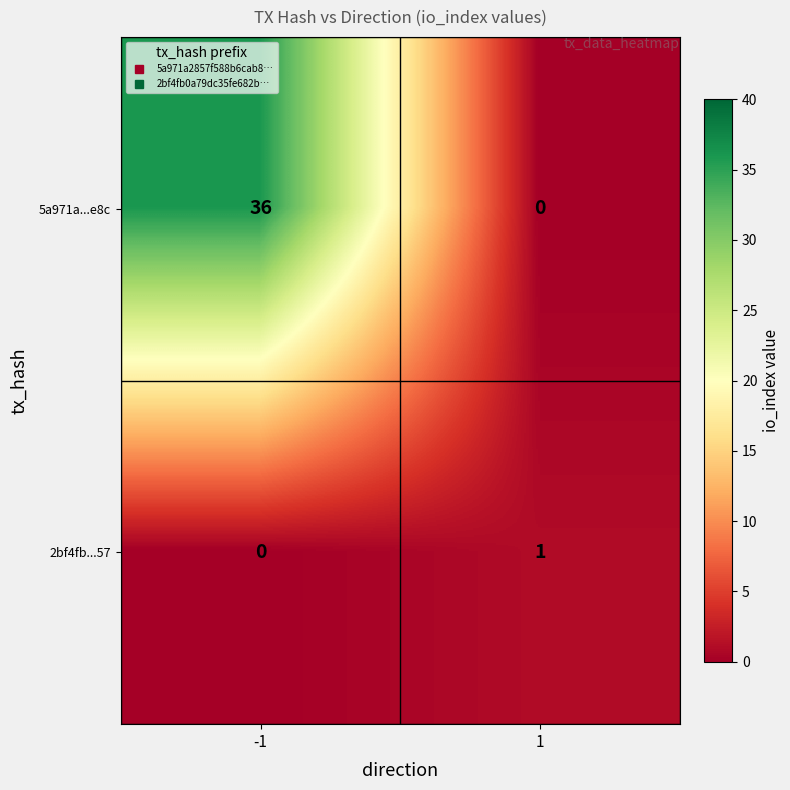

Which series has the largest total across all categories?

5a971a...e8c